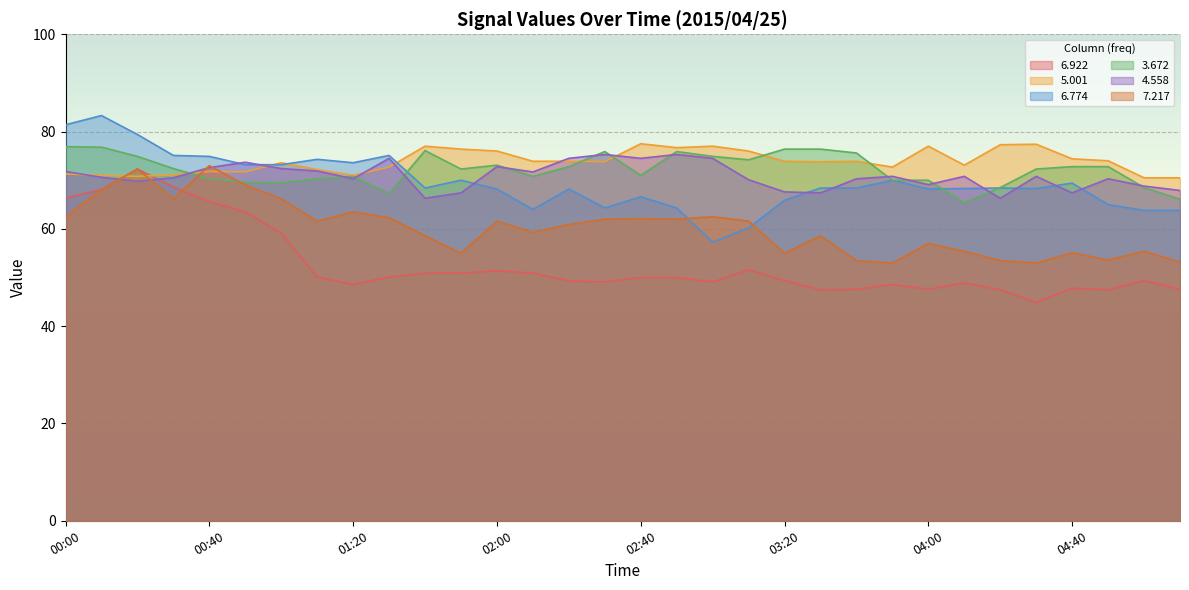

What are all the series names shown in the legend?

6.922, 5.001, 6.774, 3.672, 4.558, 7.217